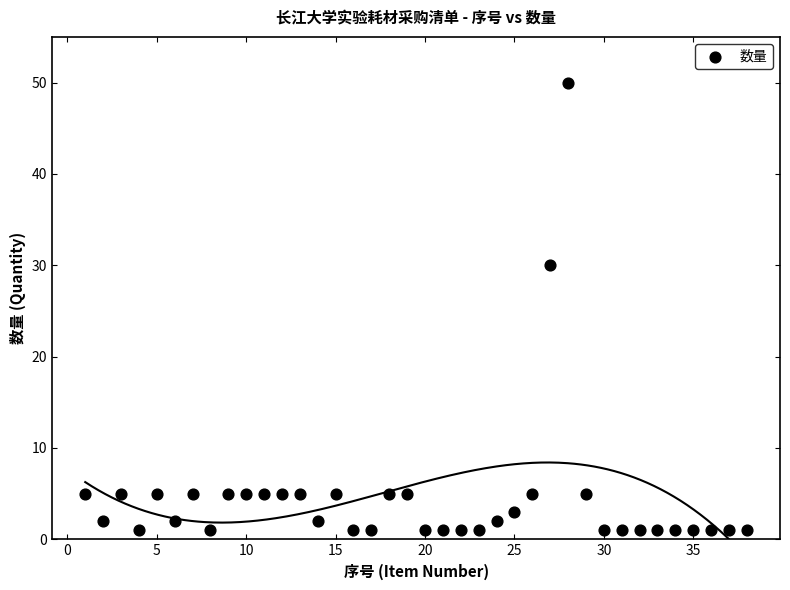

What Y value in the scatter plot is closest to 25?

30